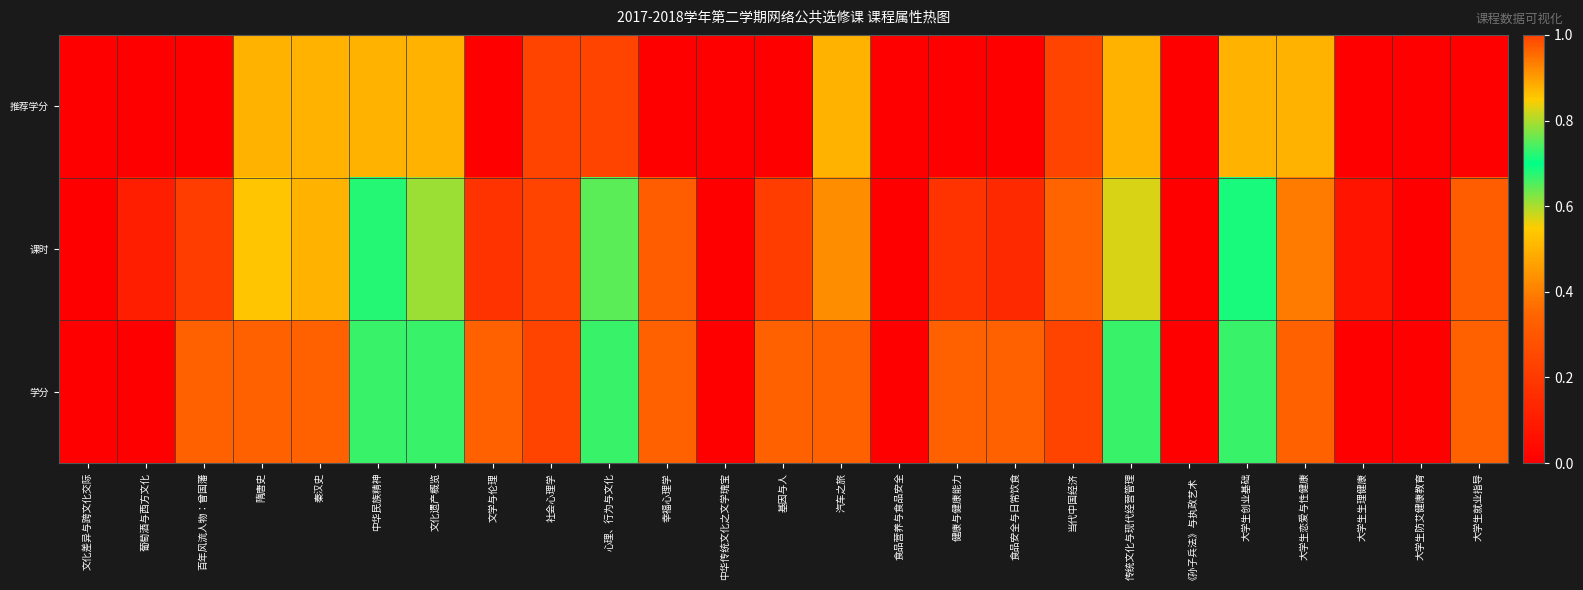

At which category does the chart reach its minimum across all series?

文化差异与跨文化交际